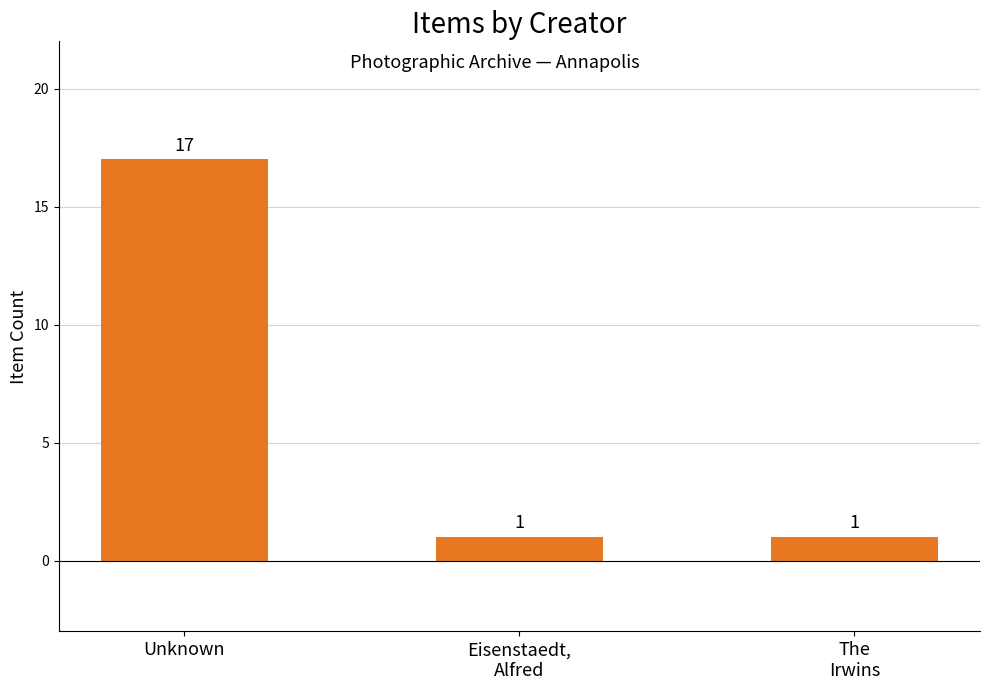

What is the value of the 3rd bar from the left?

1